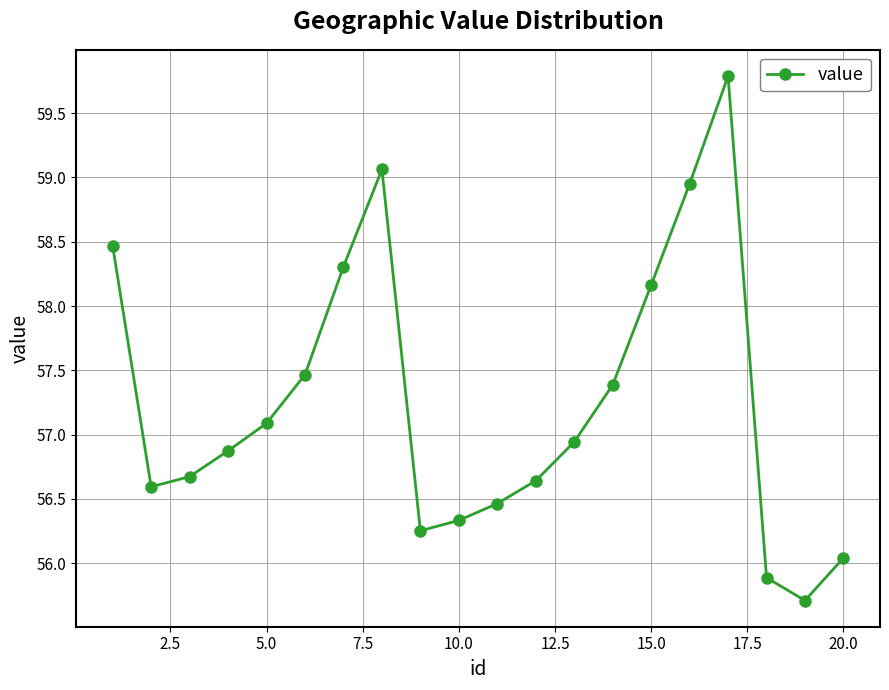

How many points are higher than both their immediate neighbors (excluding endpoints)?

2